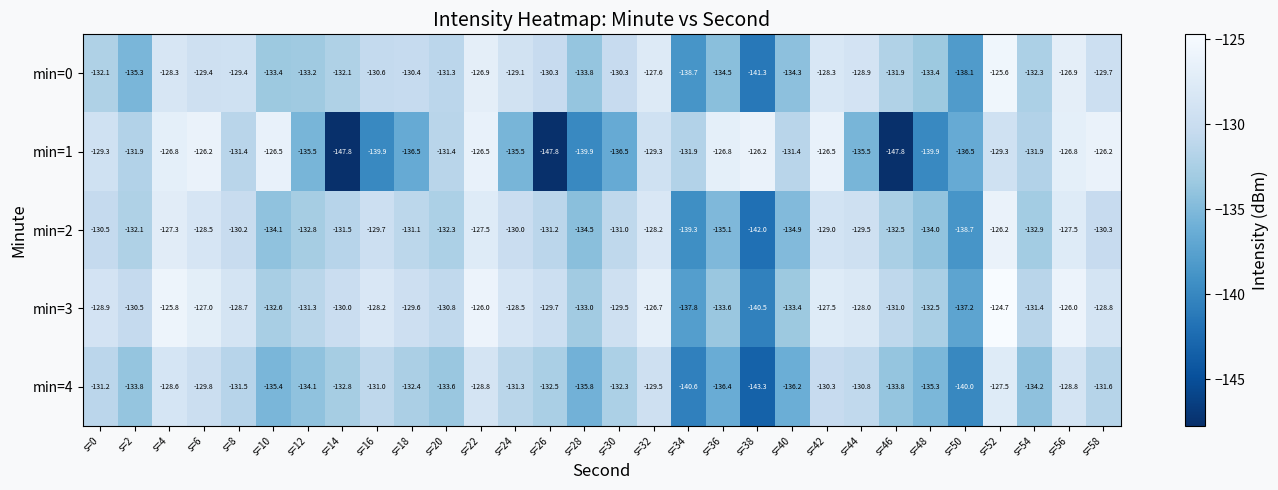

What is the difference between the maximum and minimum values in the min=3 series?

15.8